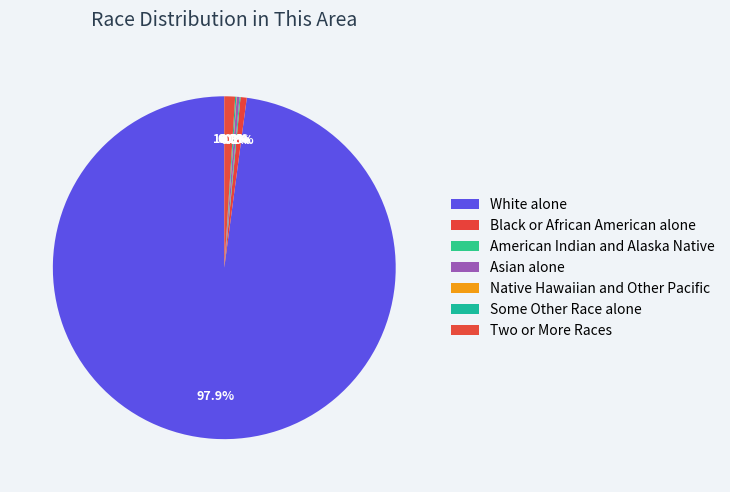

To the nearest percent, what is the combined percentage of White alone and Asian alone?

98%